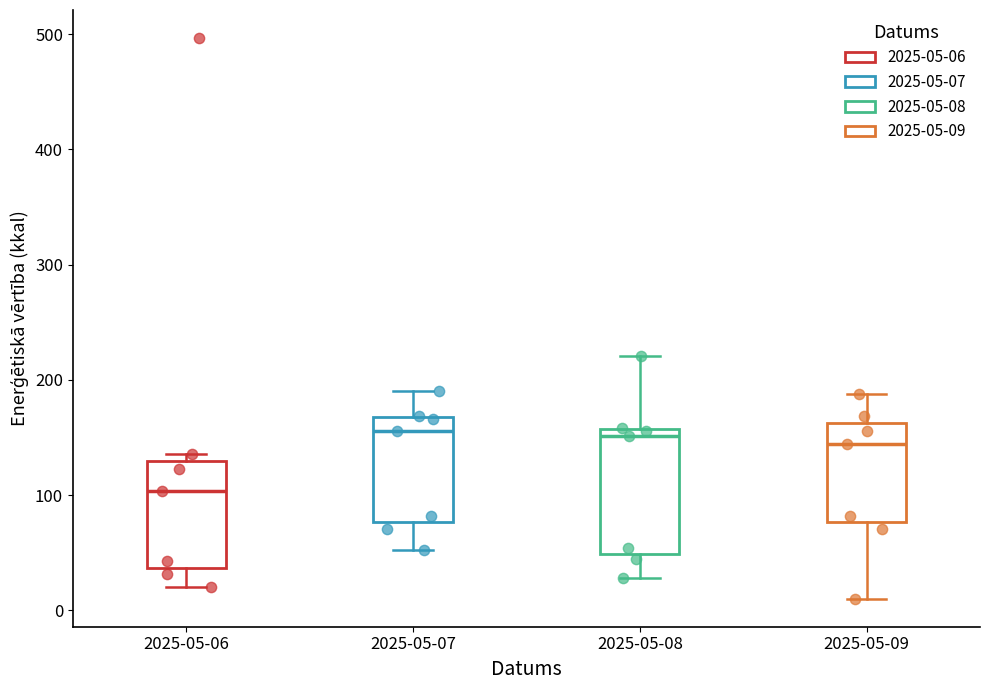

Reading left to right, transcribe this box plot: for each box, give where its median line is, the range the box spans, and where its two whiskers end, as read against the y-axis. The values are not printed on the chart, so give them approximately, as read against the axis.

2025-05-06: median 100, box 40 to 130, whiskers 20 to 140
2025-05-07: median 160, box 80 to 170, whiskers 50 to 190
2025-05-08: median 150, box 50 to 160, whiskers 30 to 220
2025-05-09: median 140, box 80 to 160, whiskers 10 to 190